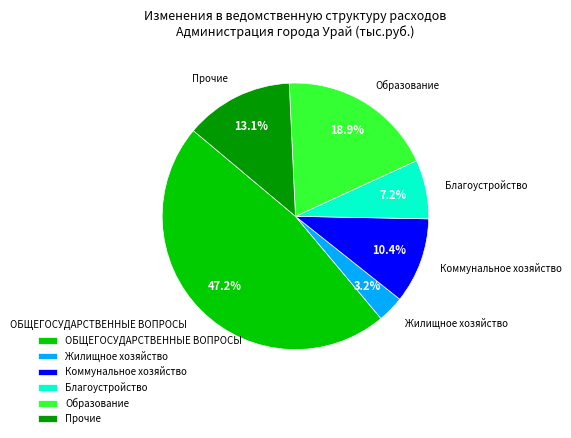

To the nearest percent, what is the combined percentage of Образование and ОБЩЕГОСУДАРСТВЕННЫЕ ВОПРОСЫ?

66%